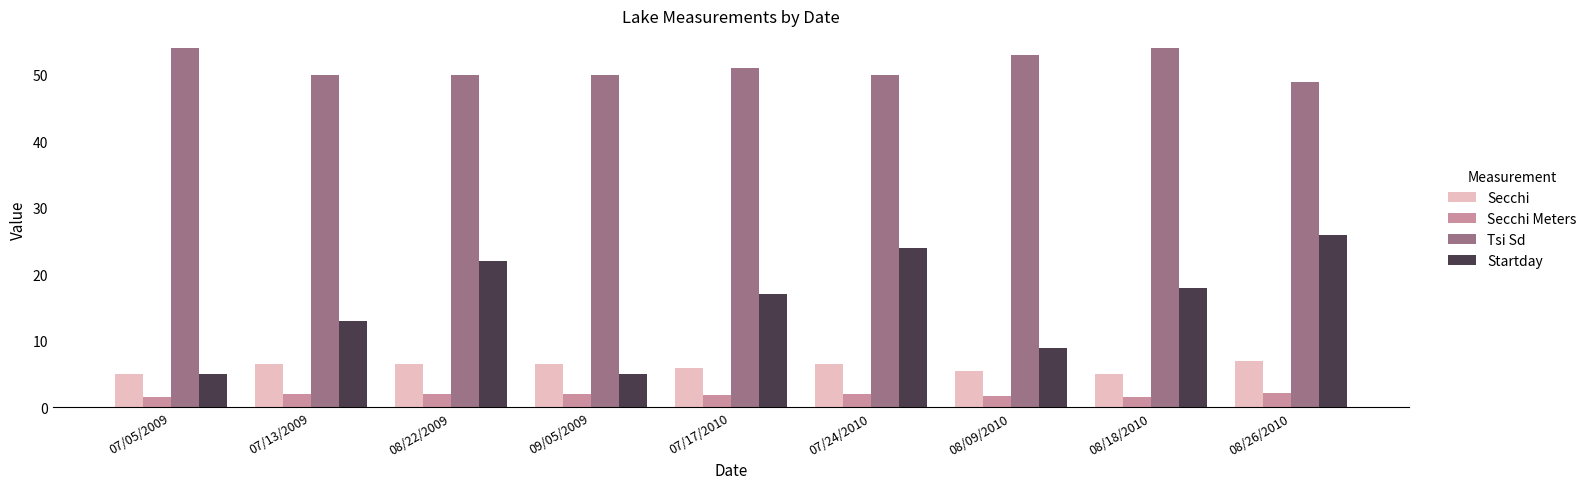

What is the minimum value shown in the chart?

1.5